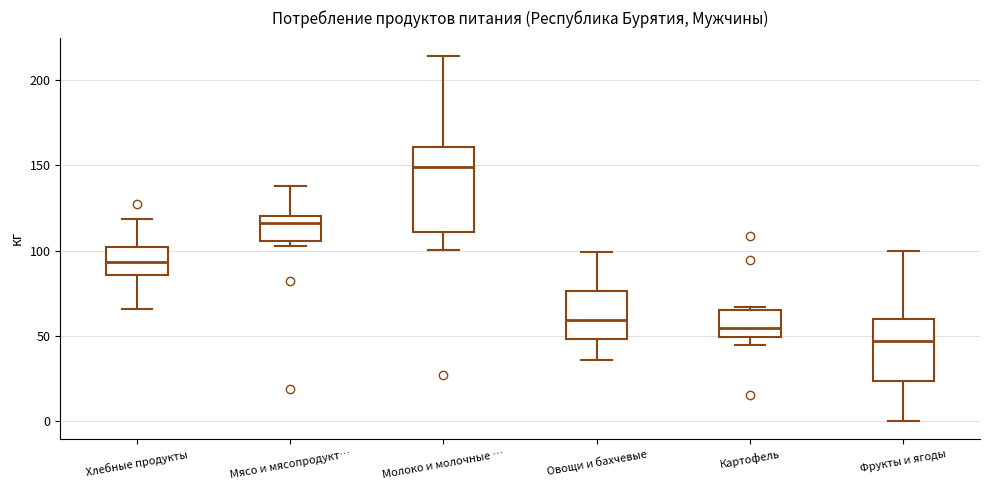

Which box's median line is the highest?

Молоко и молочные …